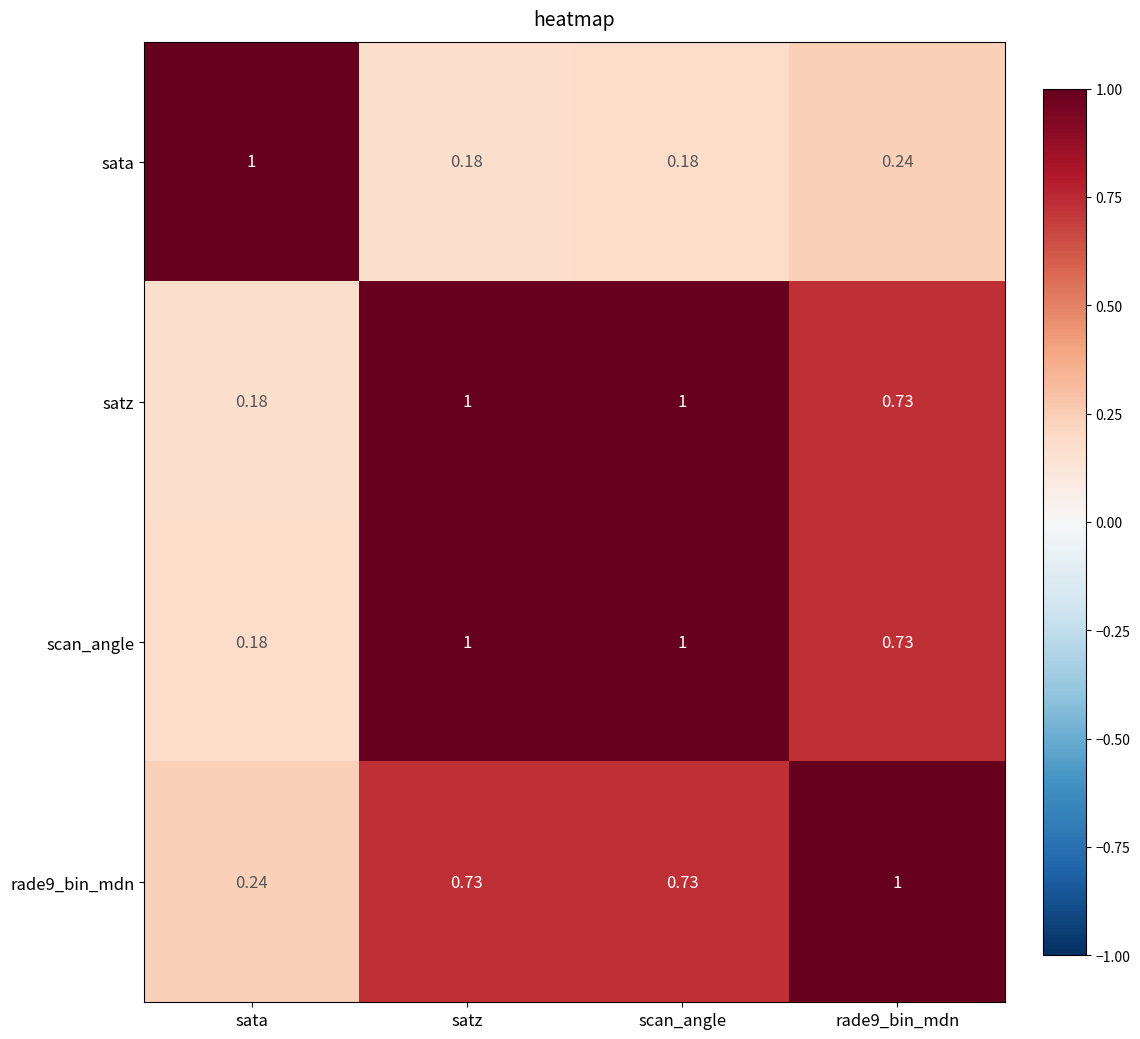

Where is rade9_bin_mdn nearest to the value 0?

sata